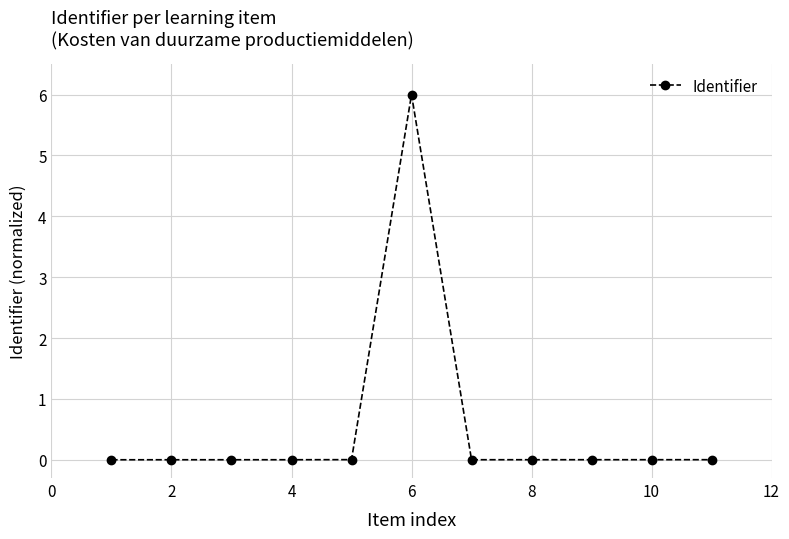

What is the difference between the maximum and minimum values?

6.0